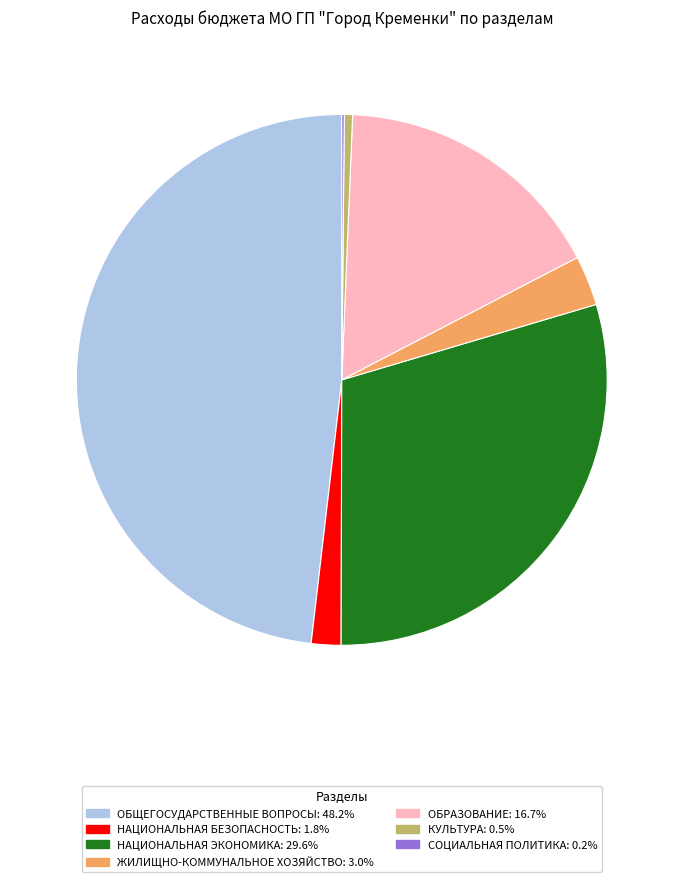

Which slice is the largest?

ОБЩЕГОСУДАРСТВЕННЫЕ ВОПРОСЫ